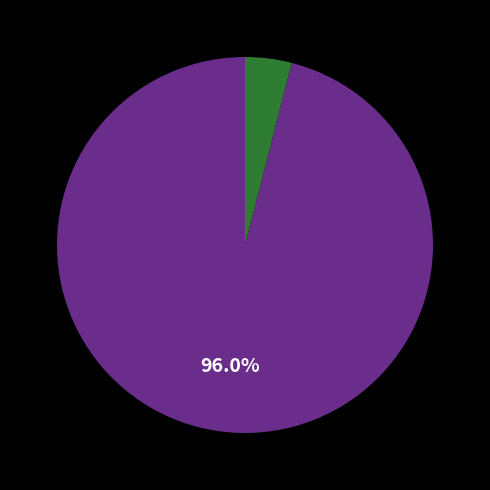

Is there a majority slice in this chart?

Yes